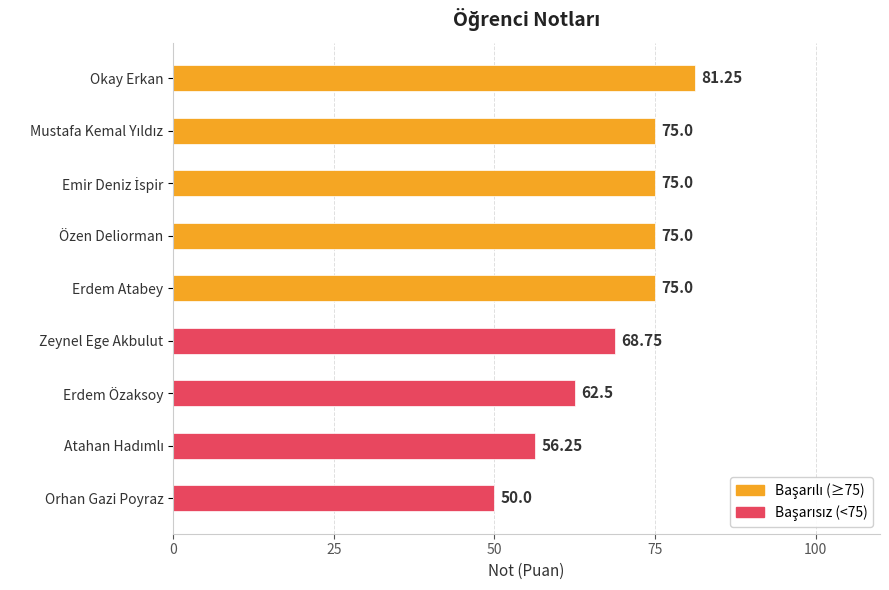

Which has a higher value, Özen Deliorman or Okay Erkan?

Okay Erkan